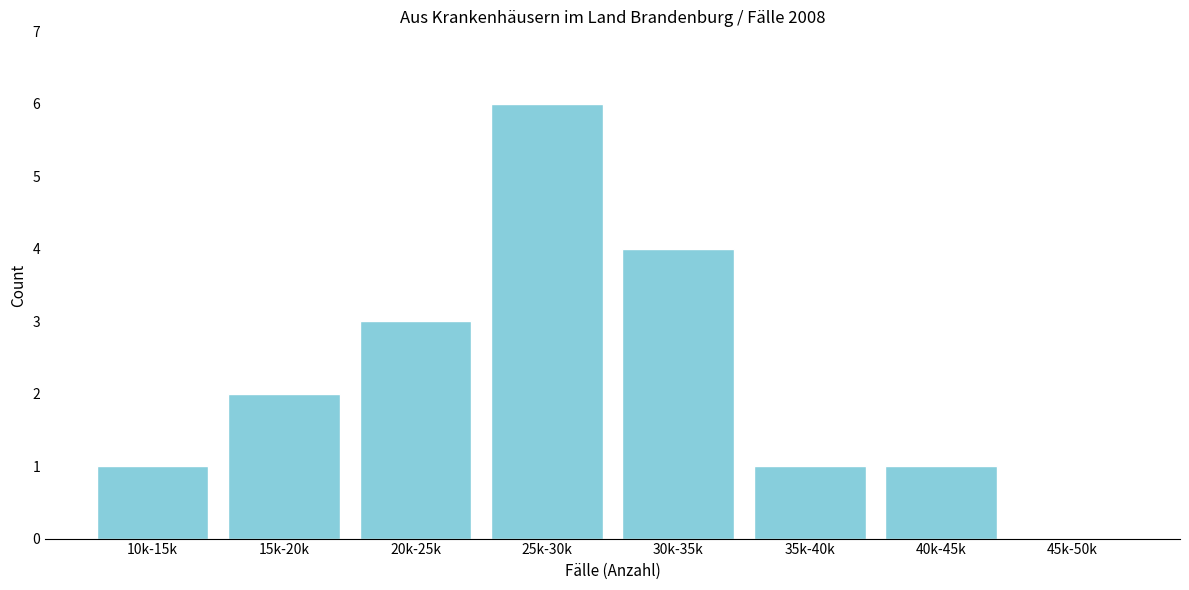

Reading left to right, transcribe all the data shown in this chart.

10k-15k=1	15k-20k=2	20k-25k=3	25k-30k=6	30k-35k=4	35k-40k=1	40k-45k=1	45k-50k=0